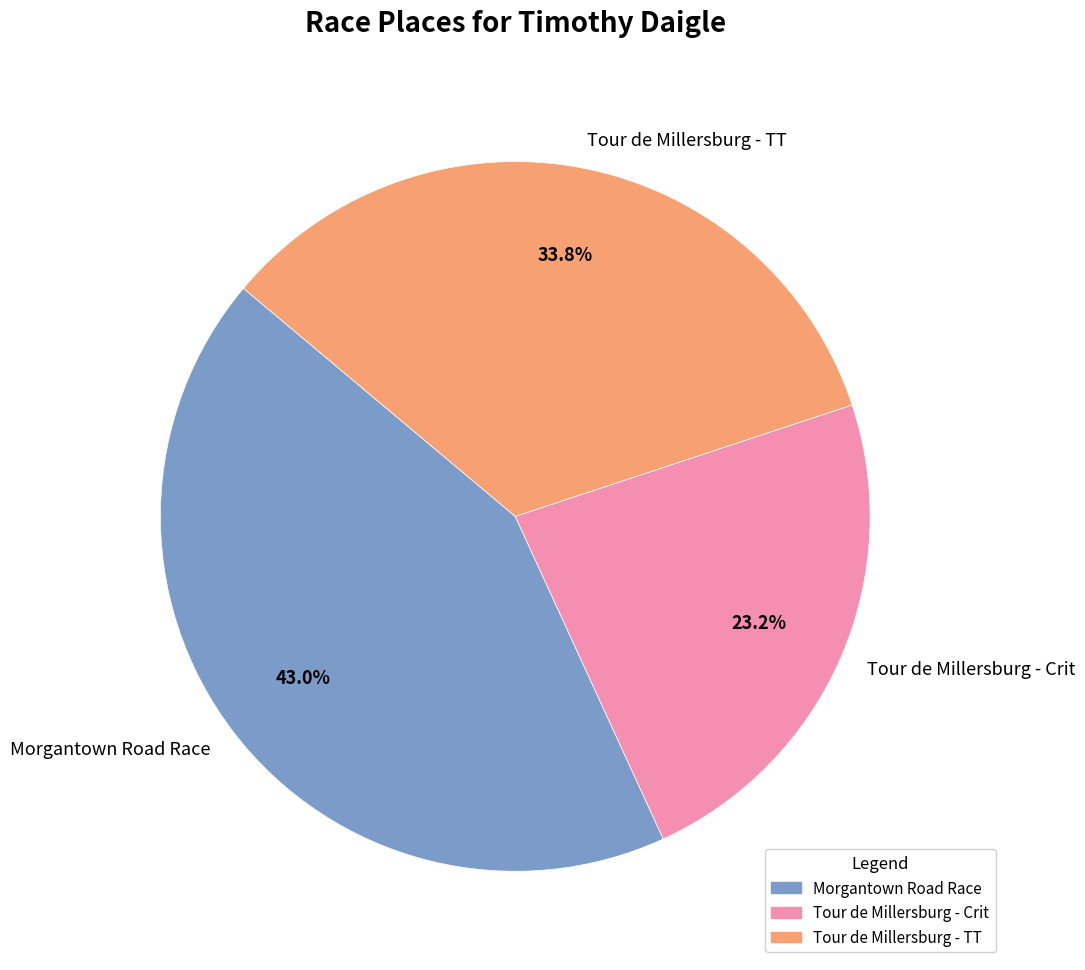

To the nearest percent, what portion does Morgantown Road Race represent?

43%